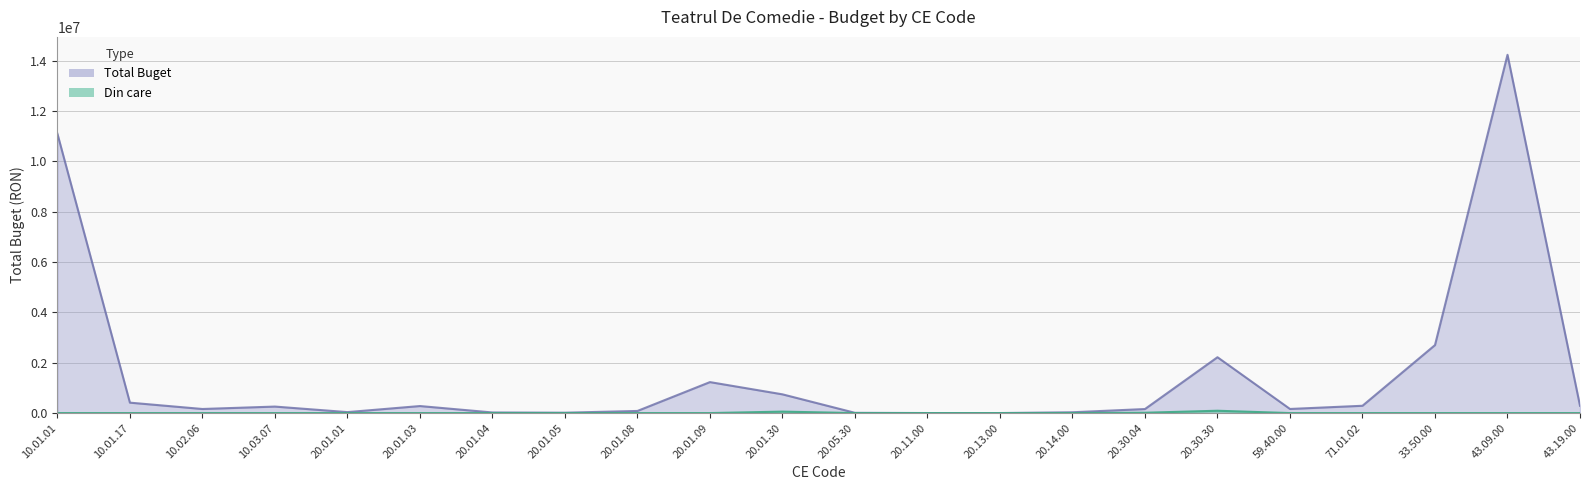

Count the number of categories in the chart.

22